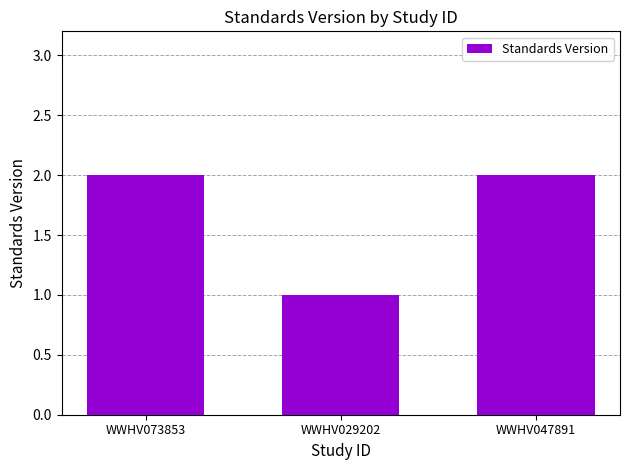

At which category does the chart reach its minimum across all series?

WWHV029202